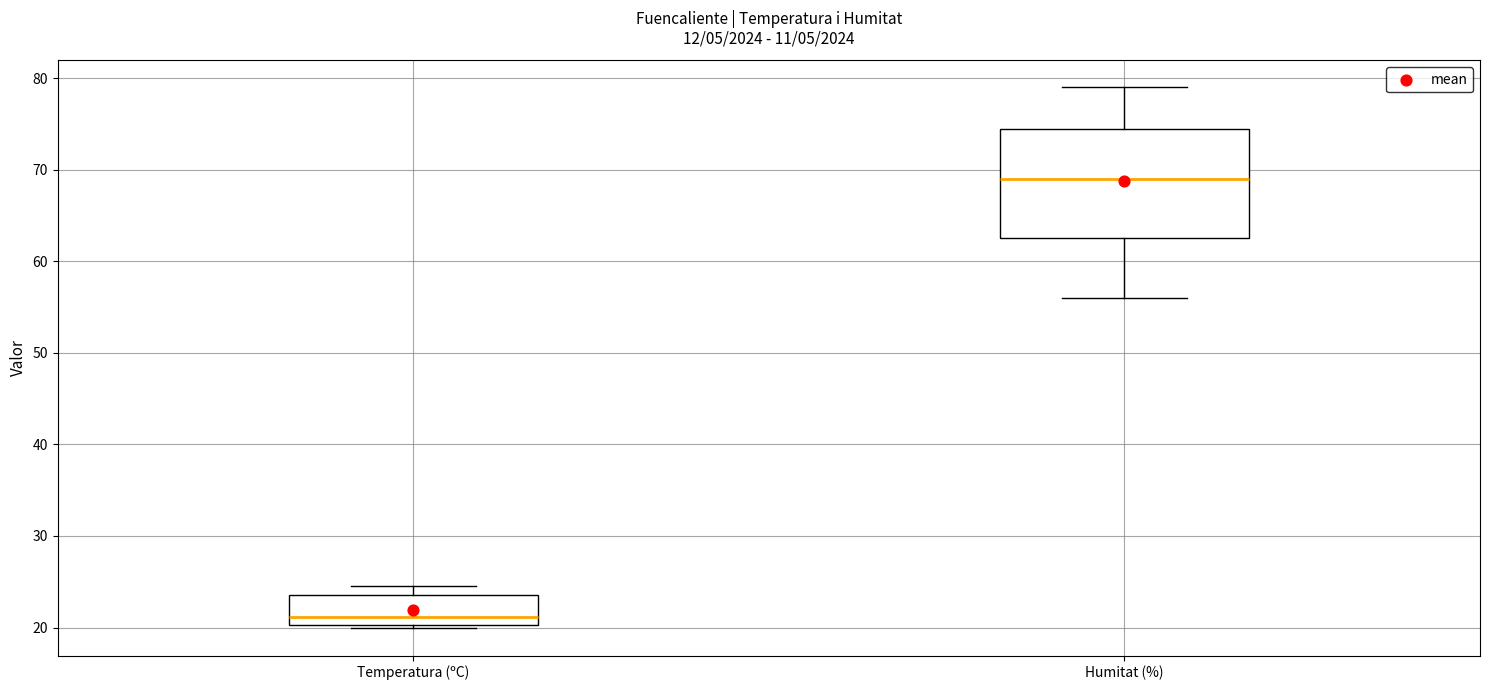

Reading left to right, transcribe this box plot: for each box, give where its median line is, the range the box spans, and where its two whiskers end, as read against the y-axis. The values are not printed on the chart, so give them approximately, as read against the axis.

Temperatura (ºC): median 21, box 20 to 24, whiskers 20 (just below the box's lower edge) to 25
Humitat (%): median 69, box 63 to 75, whiskers 56 to 79